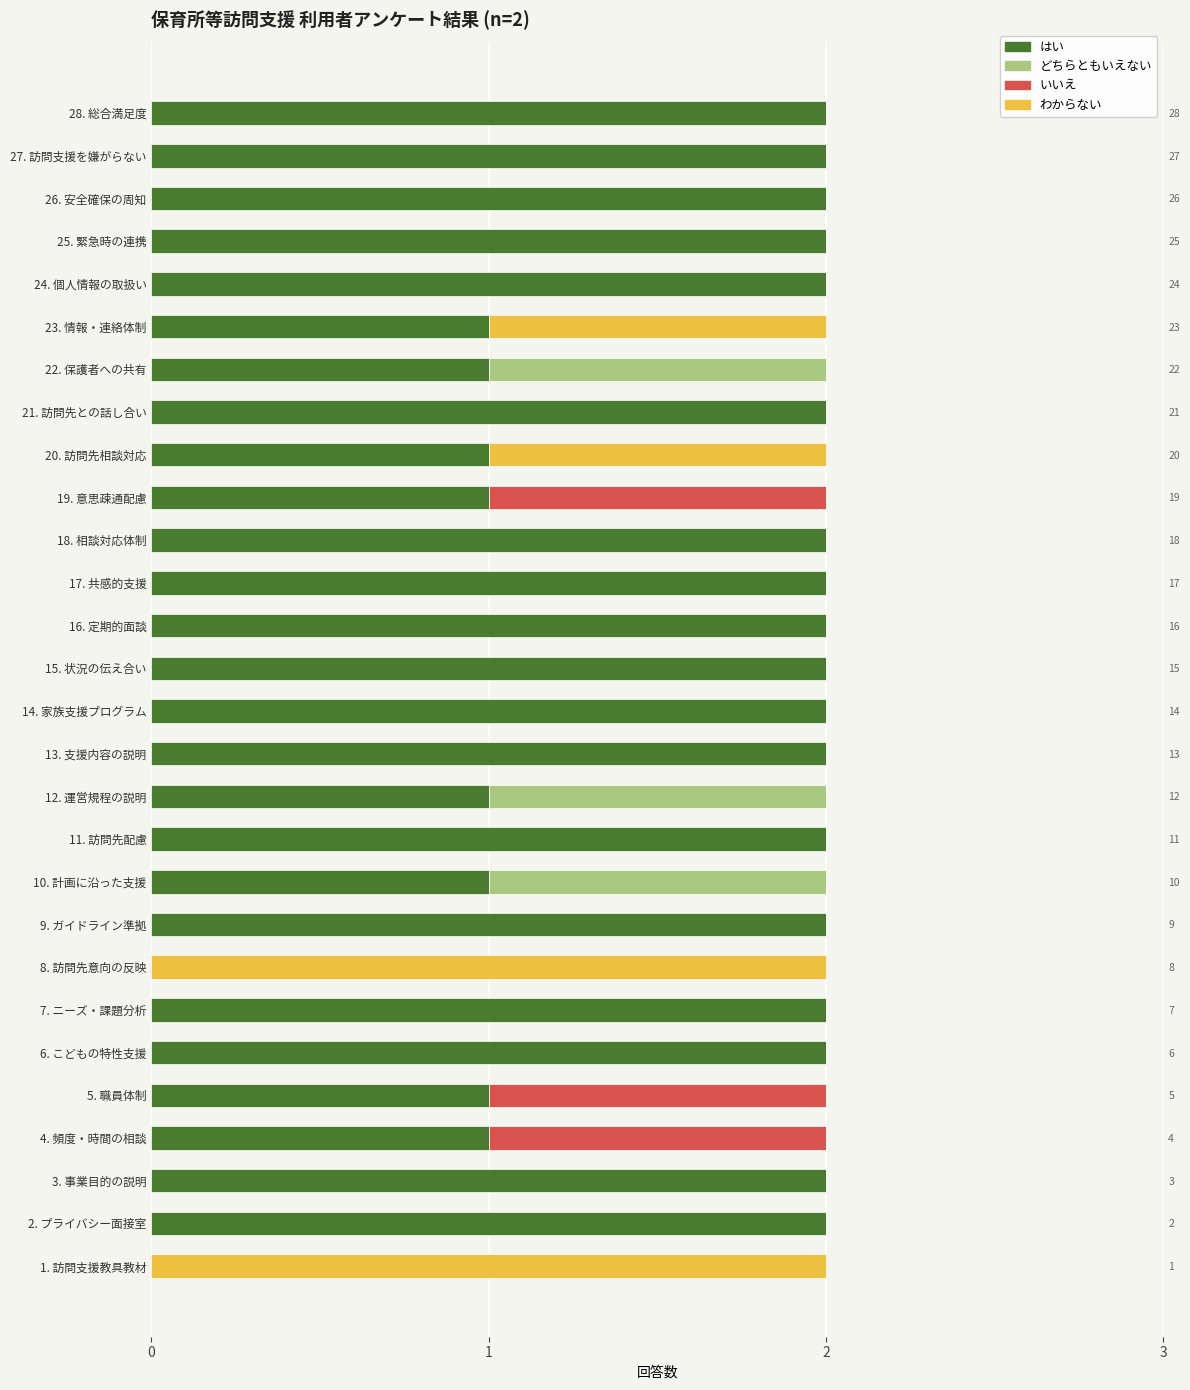

What are all the series names shown in the legend?

はい, どちらともいえない, いいえ, わからない